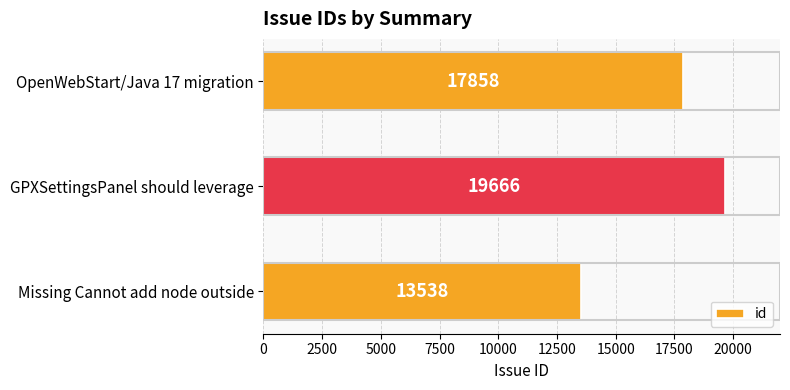

The chart shows a value of 17858 at OpenWebStart/Java 17 migration. True or false?

True